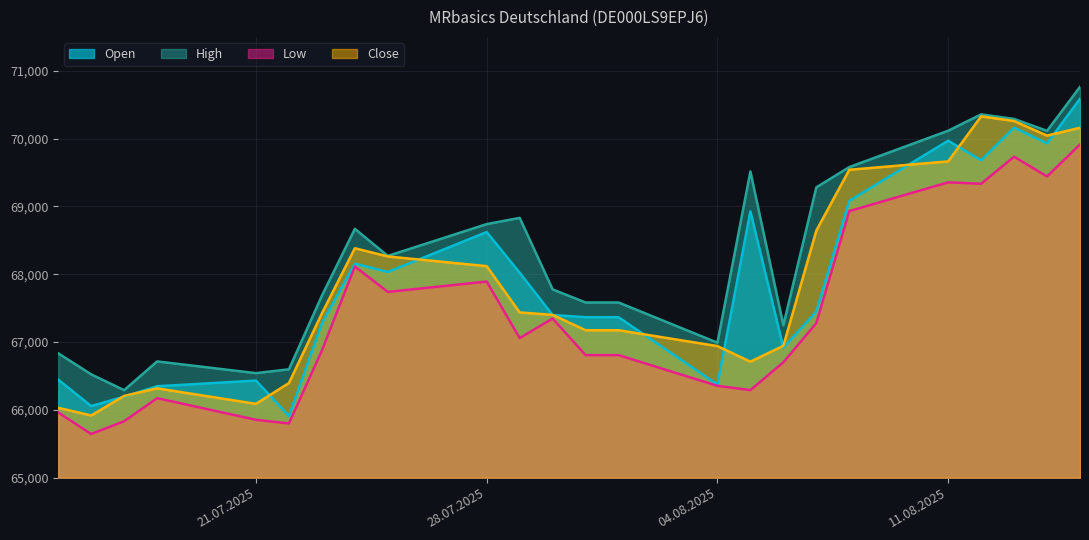

True or false: Open has a value of 36731 at 15.08.2025.

False